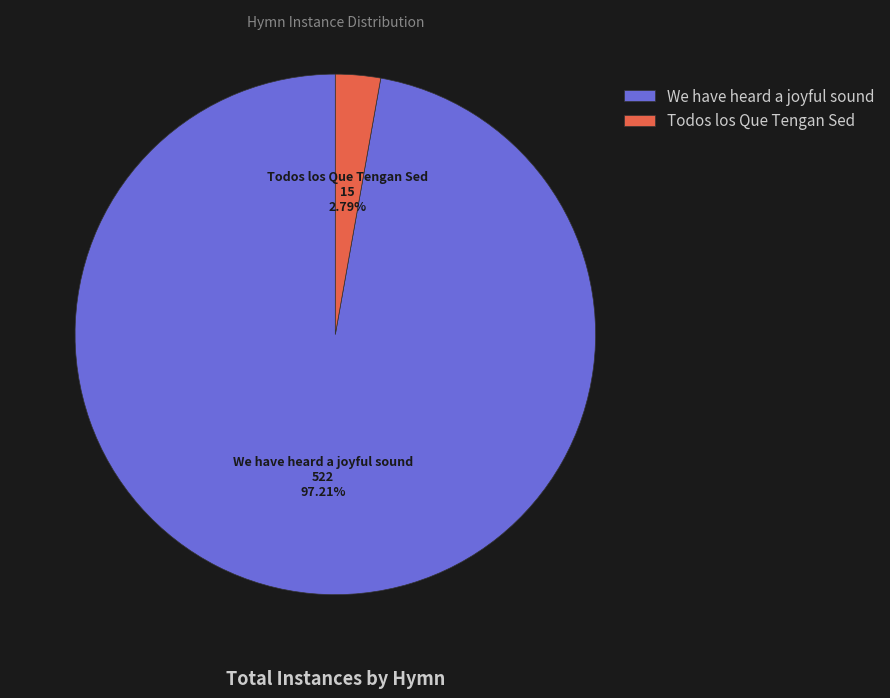

To the nearest percent, what is the combined percentage of We have heard a joyful sound and Todos los Que Tengan Sed?

100%